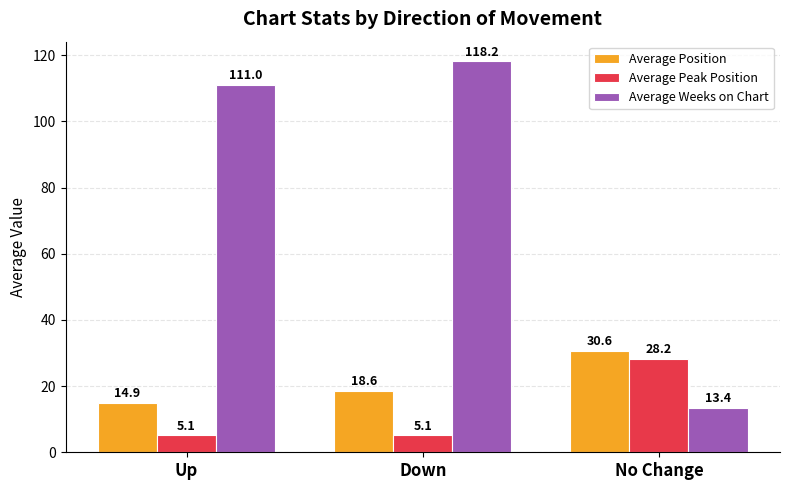

What are all the series names shown in the legend?

Average Position, Average Peak Position, Average Weeks on Chart